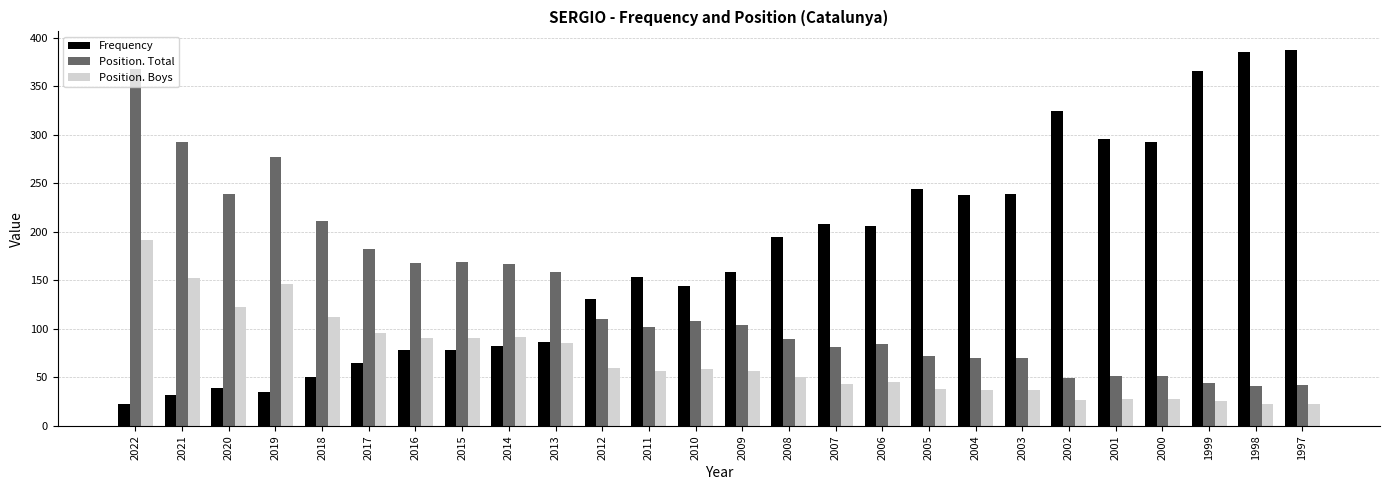

Where is Position. Boys nearest to the value 107?

2018